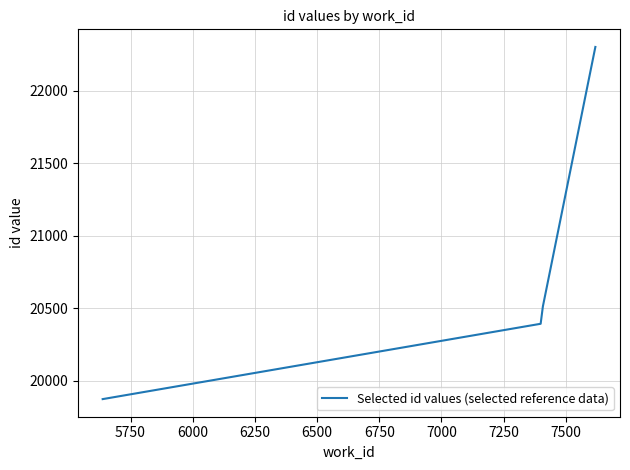

What is the smallest value displayed?

19872